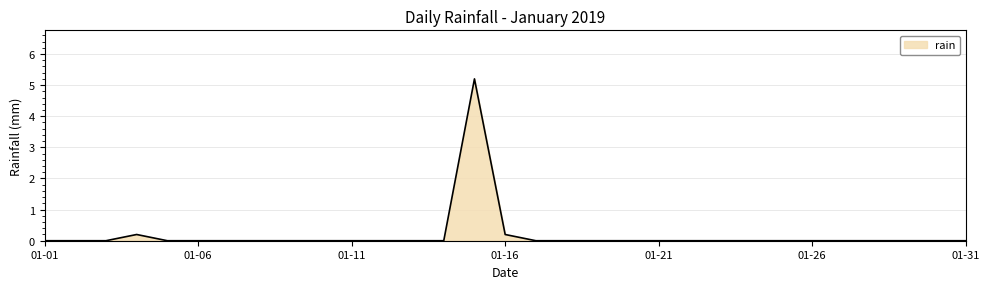

What is the maximum value shown in the chart?

5.2